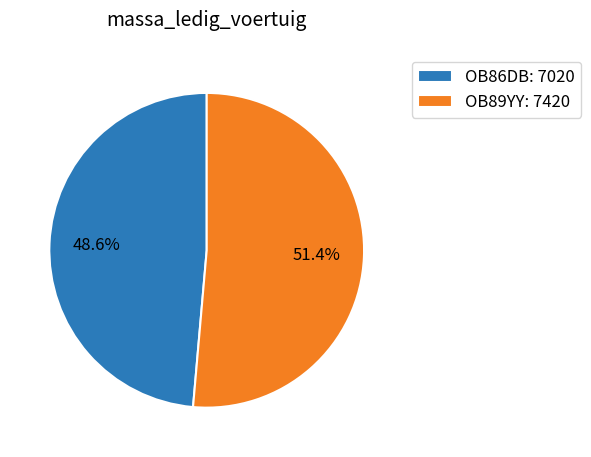

How many segments does this pie chart have?

2